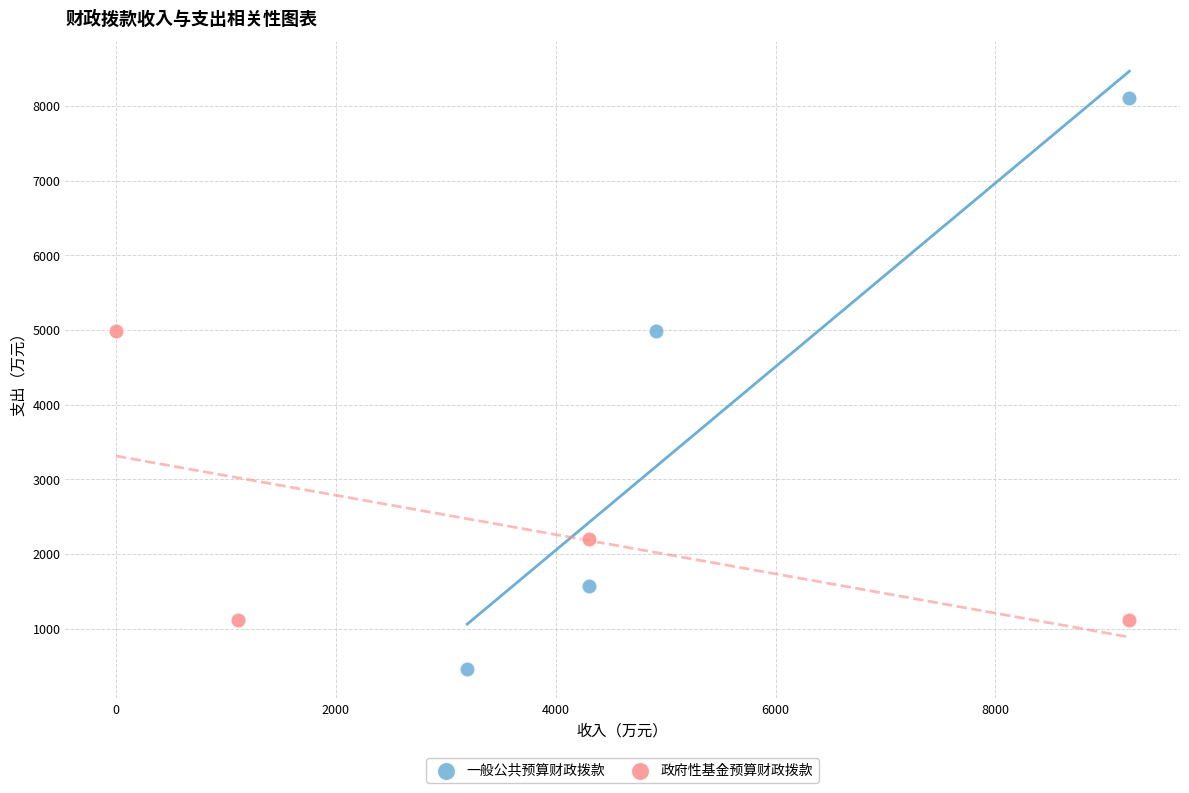

Which series contains the lowest Y value?

一般公共预算财政拨款